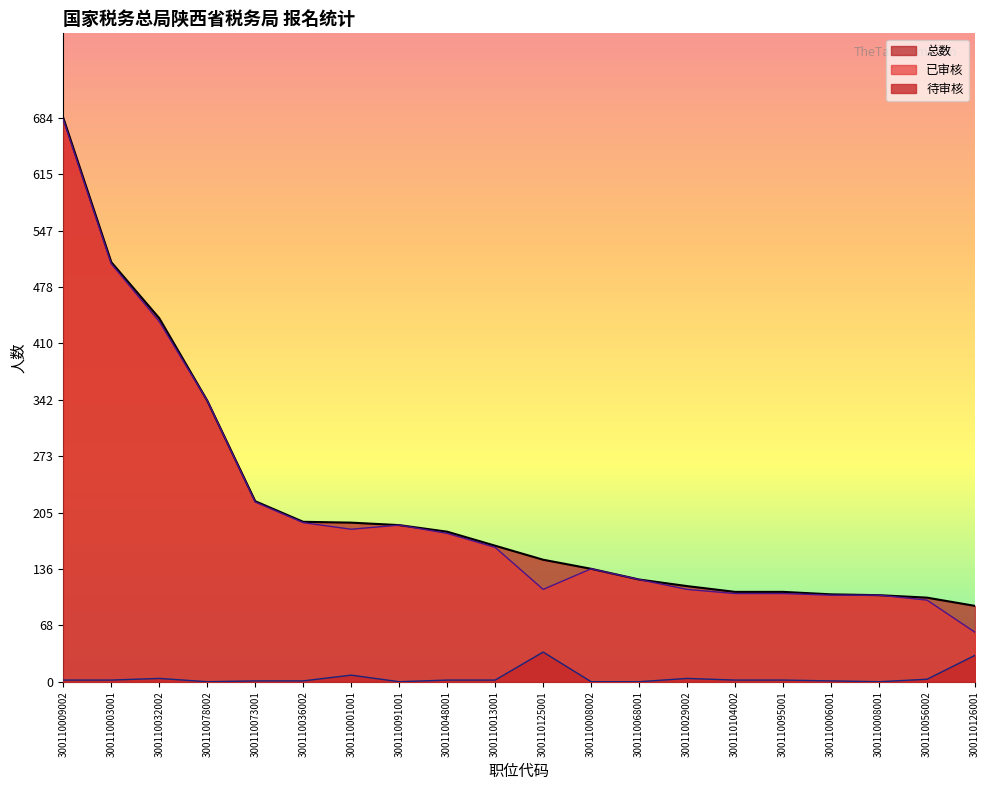

True or false: 待审核 and 总数 intersect in this chart.

False